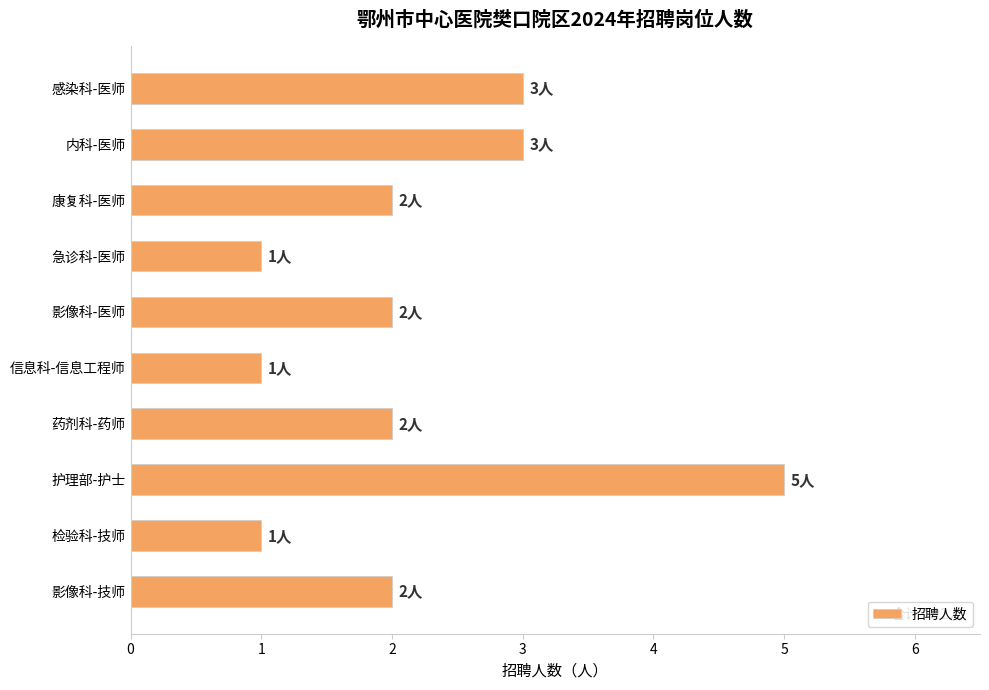

What is the greatest value displayed?

5